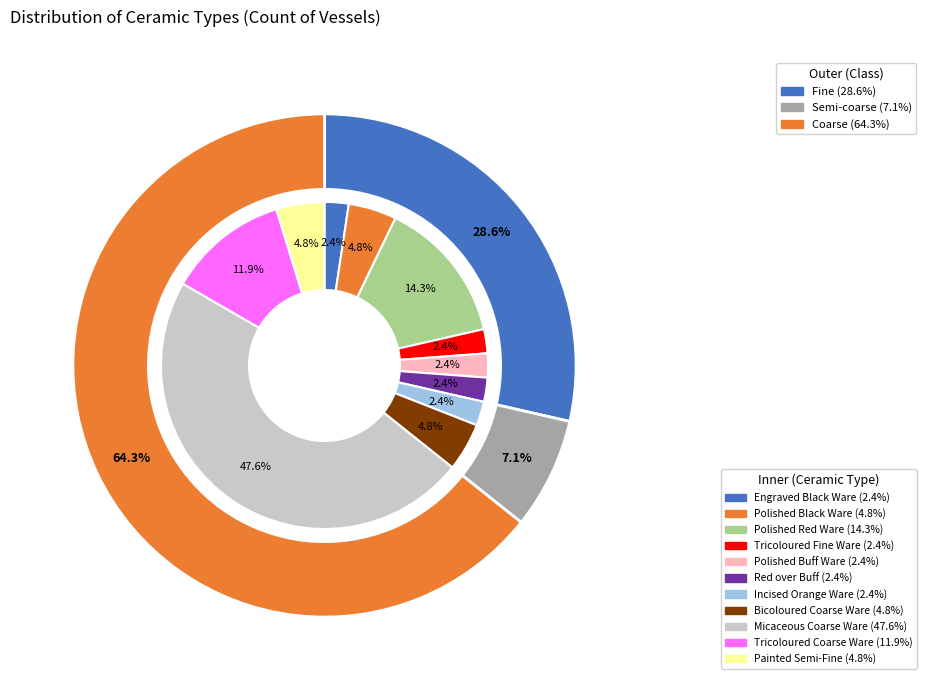

What is the total percentage of Red over Buff and Polished Buff Ware?

4.8%